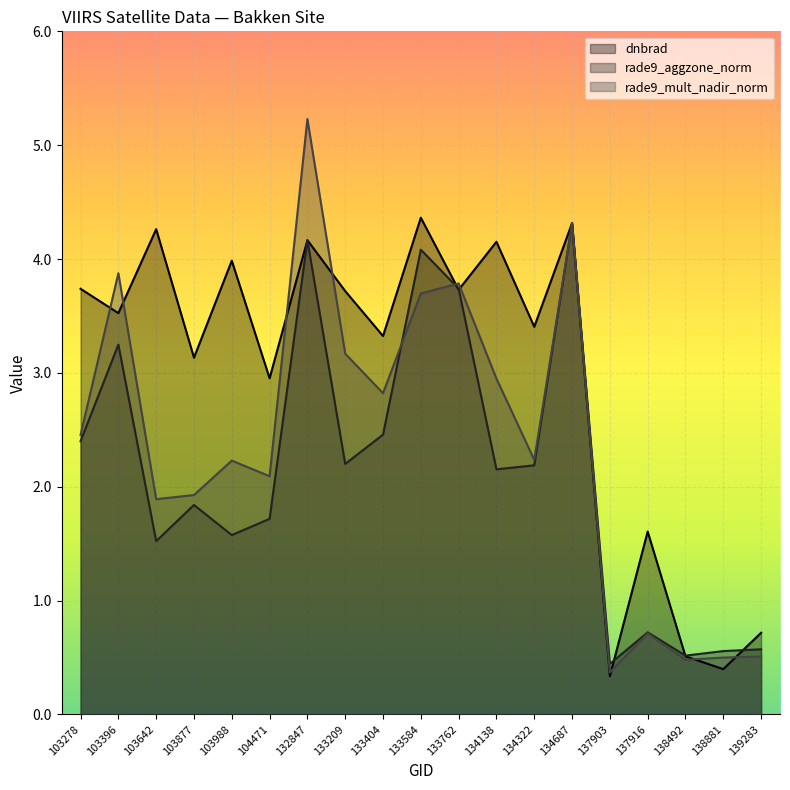

What is the difference between the second highest and second lowest values in the rade9_aggzone_norm series?

3.6